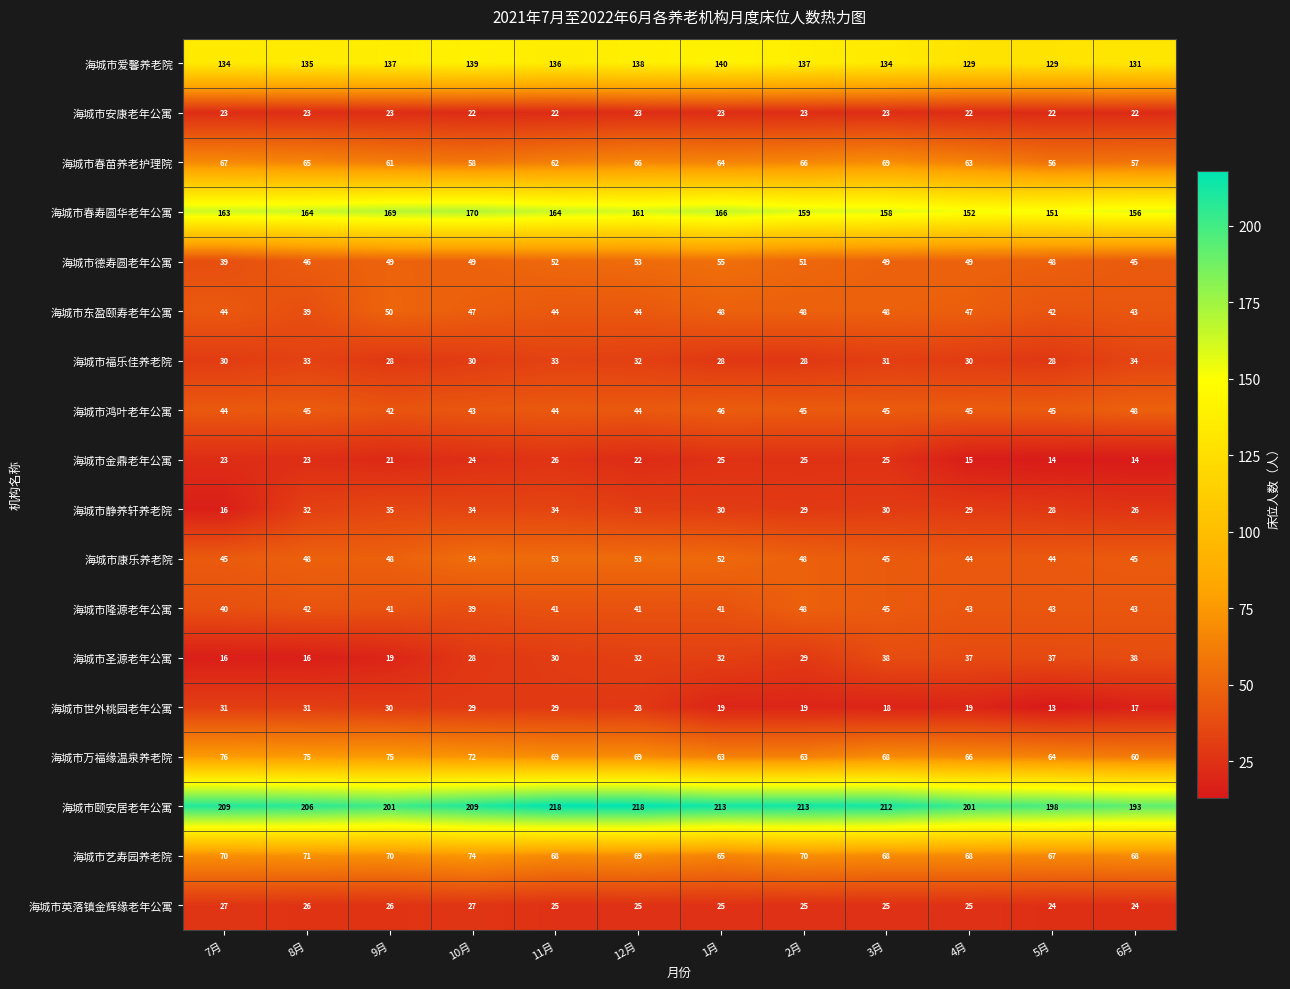

The value of 海城市圣源老年公寓 at 5月 is 37. True or false?

True